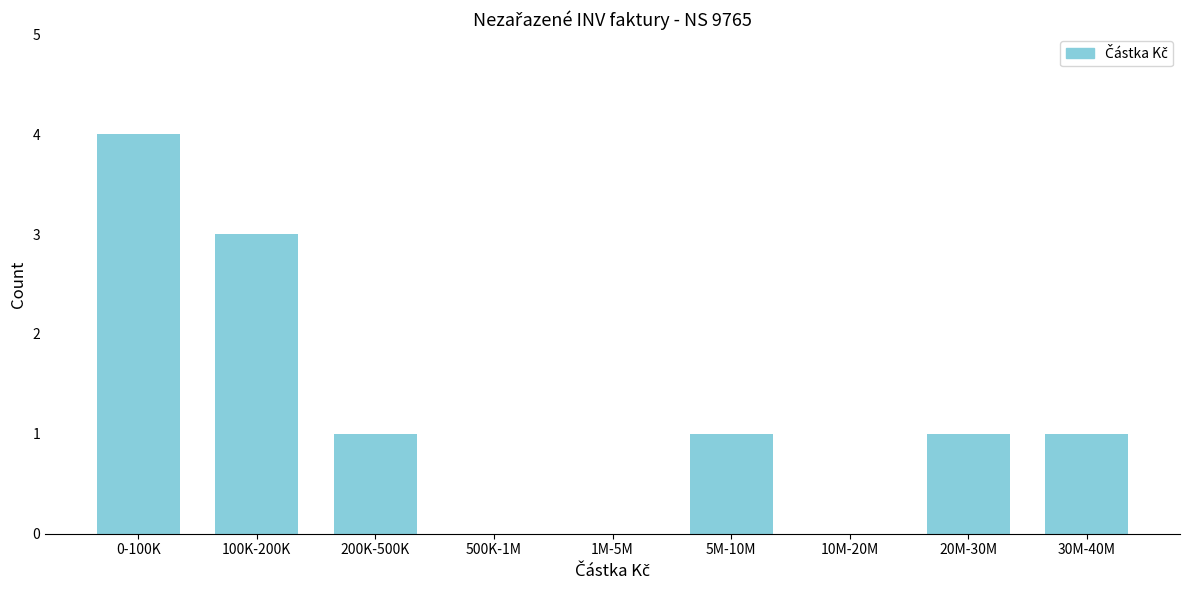

Reading left to right, transcribe all the data shown in this chart.

0-100K=4	100K-200K=3	200K-500K=1	500K-1M=0	1M-5M=0	5M-10M=1	10M-20M=0	20M-30M=1	30M-40M=1